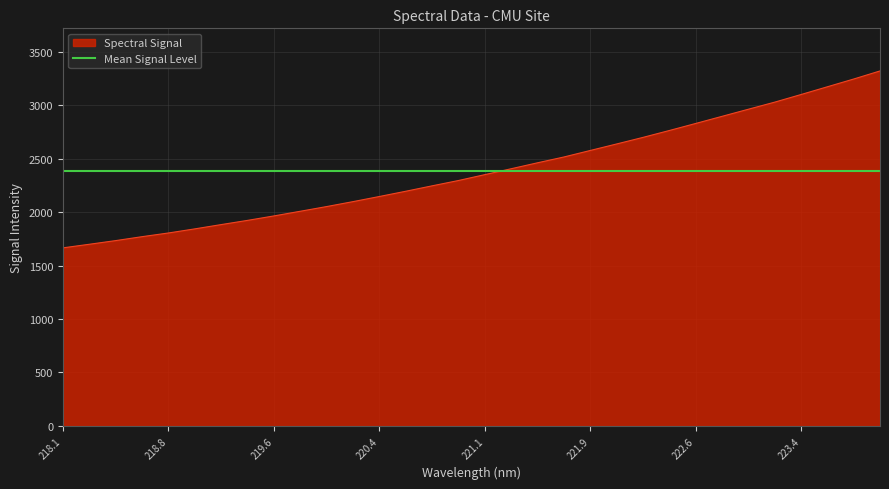

Reading left to right, what are all the values shown in this chart?

1665.2	1698.7	1733.0	1769.8	1804.3	1842.7	1882.8	1922.2	1963.8	2007.4	2051.4	2097.5	2145.4	2194.5	2245.2	2294.9	2350.0	2405.0	2460.6	2514.8	2575.7	2636.5	2698.0	2762.3	2828.1	2894.7	2961.2	3027.5	3098.7	3171.1	3243.6	3319.2